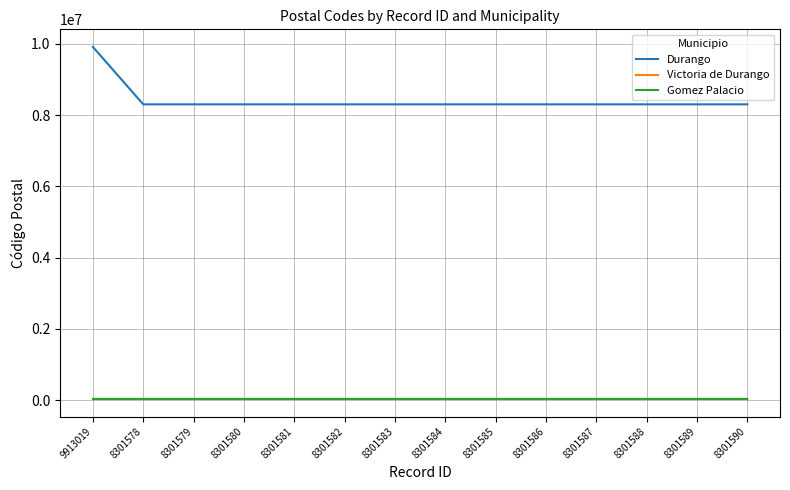

At which category is the sum across all series the highest?

9913019